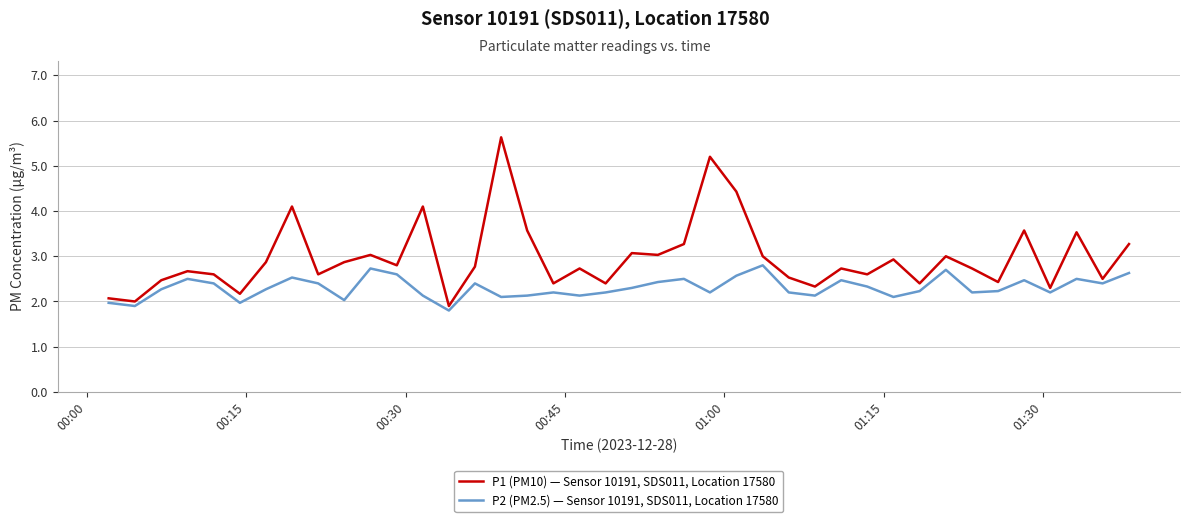

Which series has the largest total across all categories?

P1 (PM10) — Sensor 10191, SDS011, Location 17580